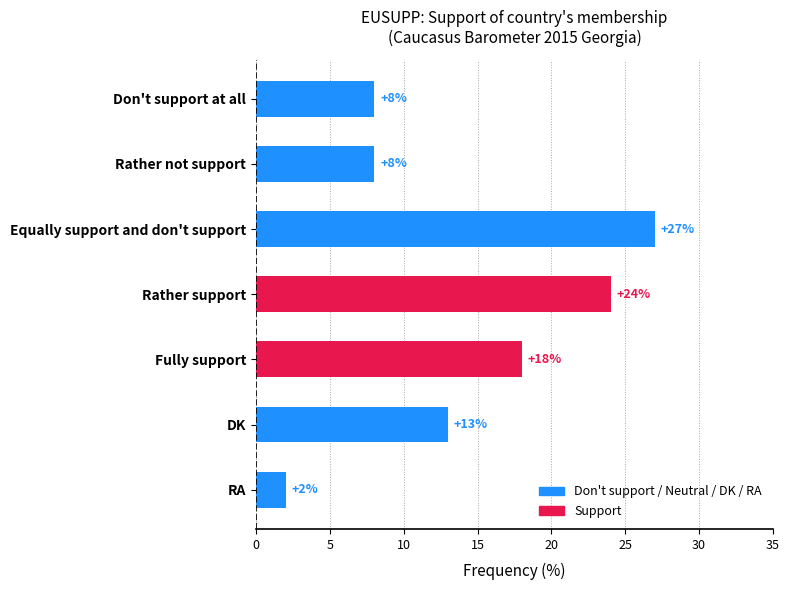

What is the average value?

14